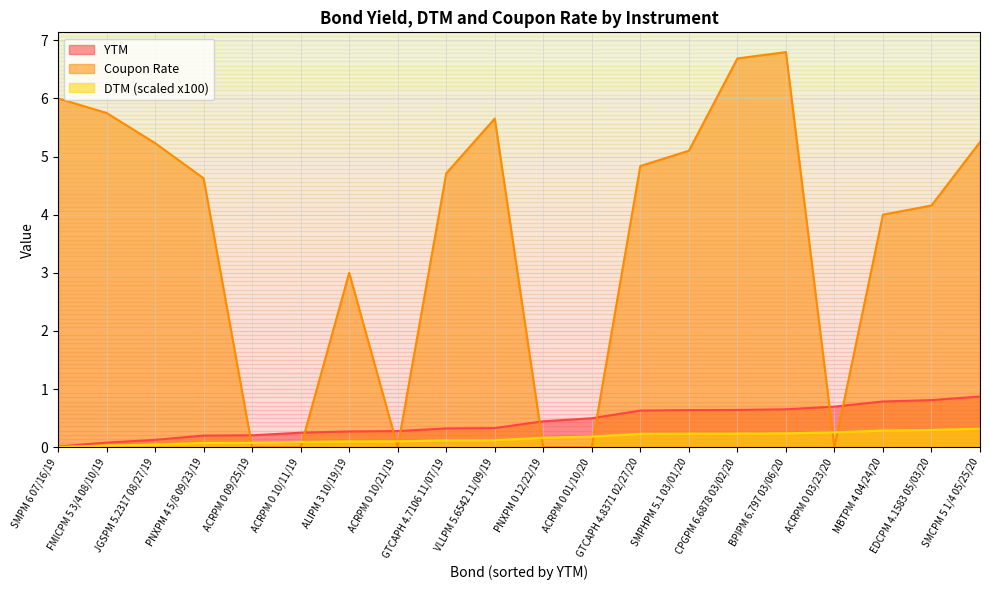

What position from the left is SMCPM 5 1/4 05/25/20?

20